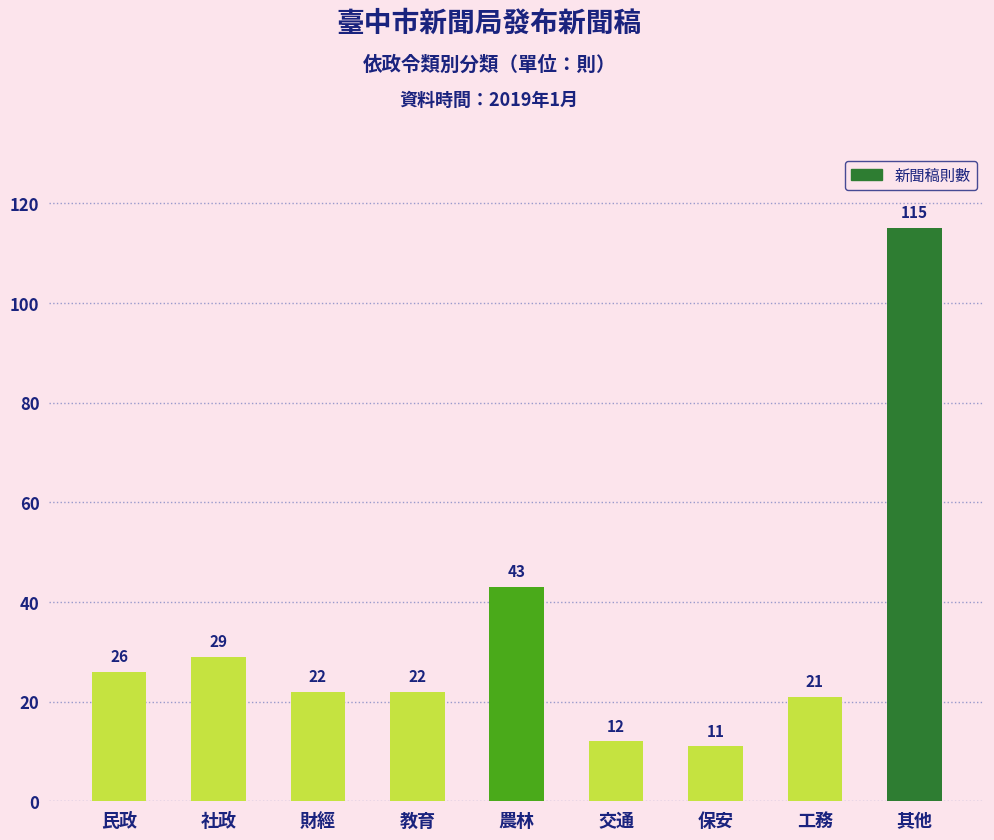

How many data points does each series have?

9